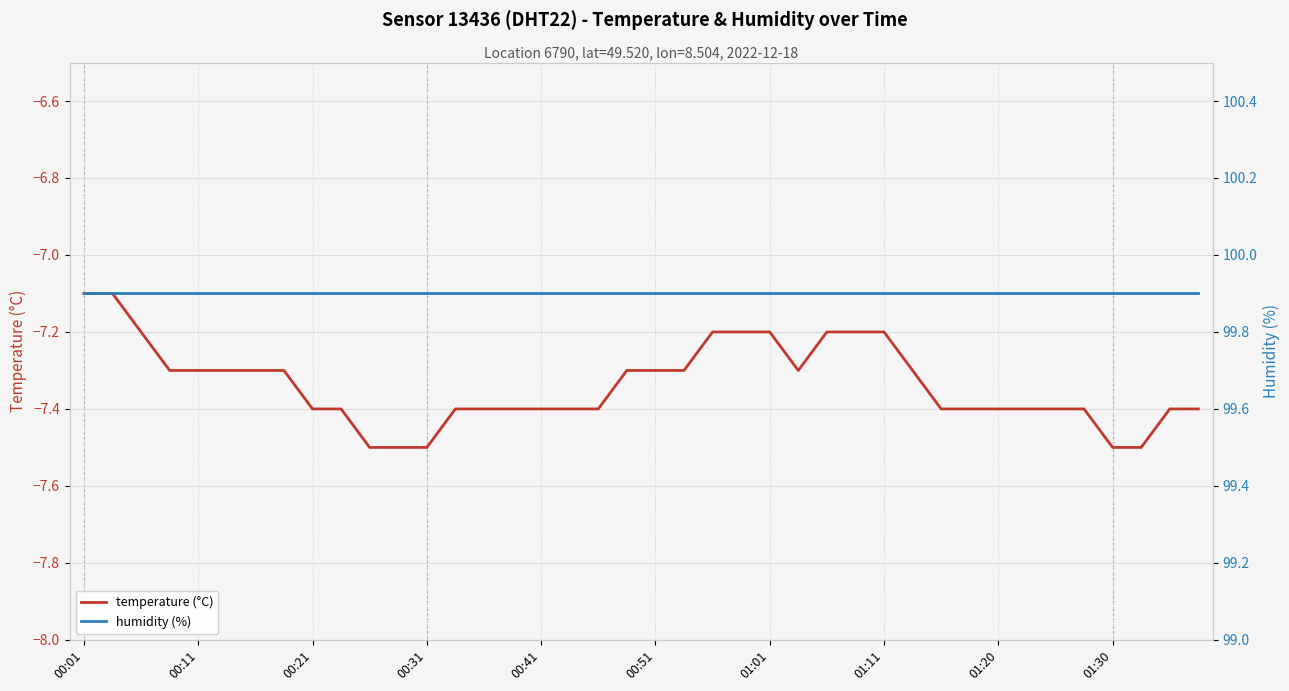

Is it true that humidity (%) equals 45.0 at 17?

False